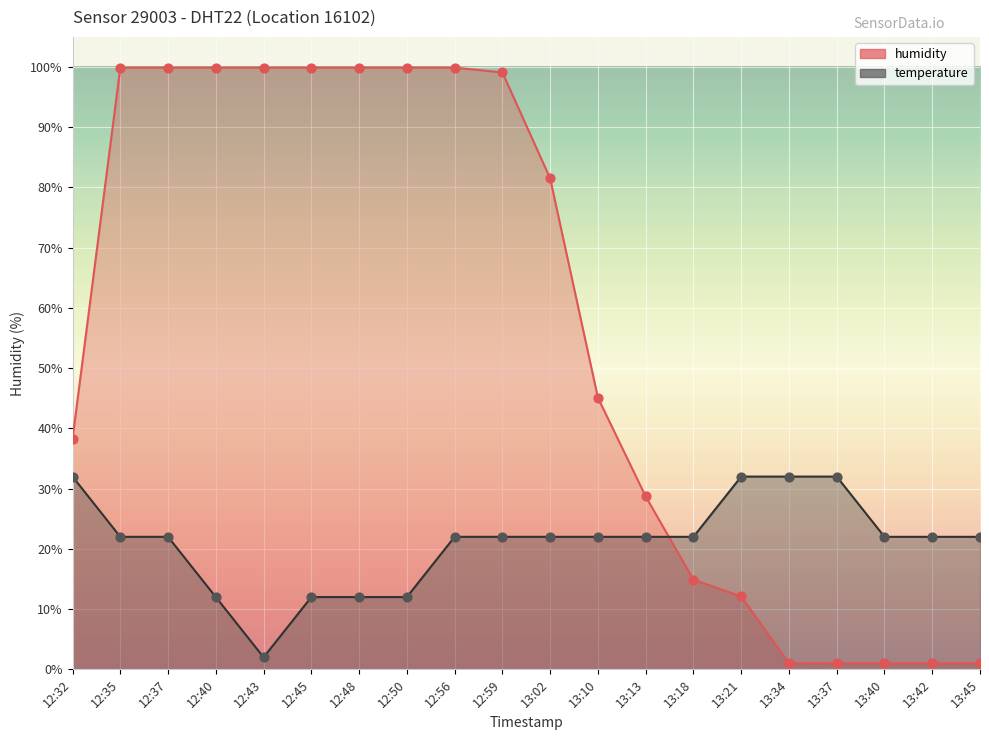

What is the total value across all series at 13:34?

33.0